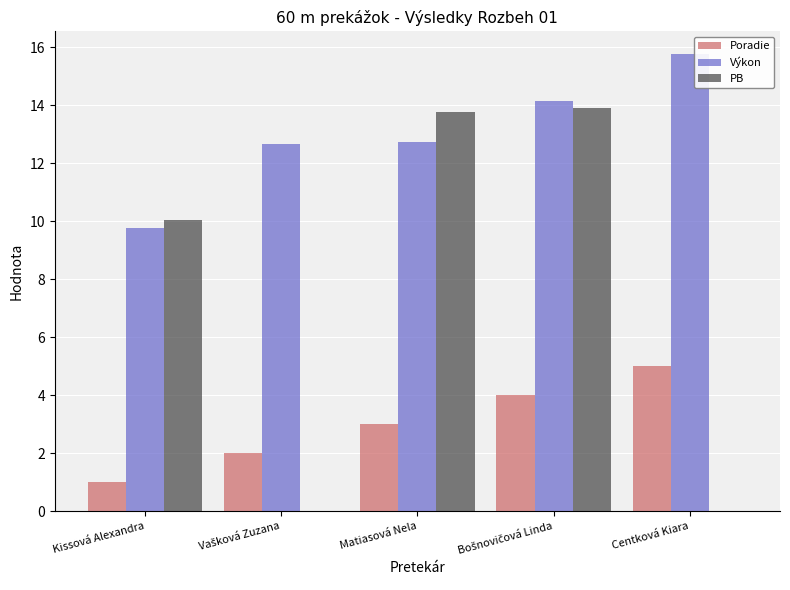

Between Matiasová Nela and Centková Kiara, which series saw the biggest shift?

PB